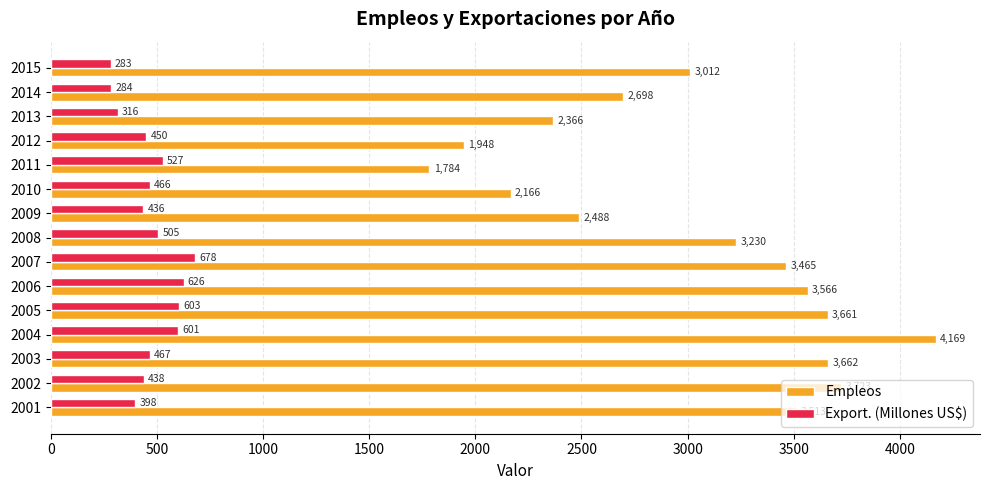

List the series in order of their peak value, lowest first.

Export. (Millones US$), Empleos